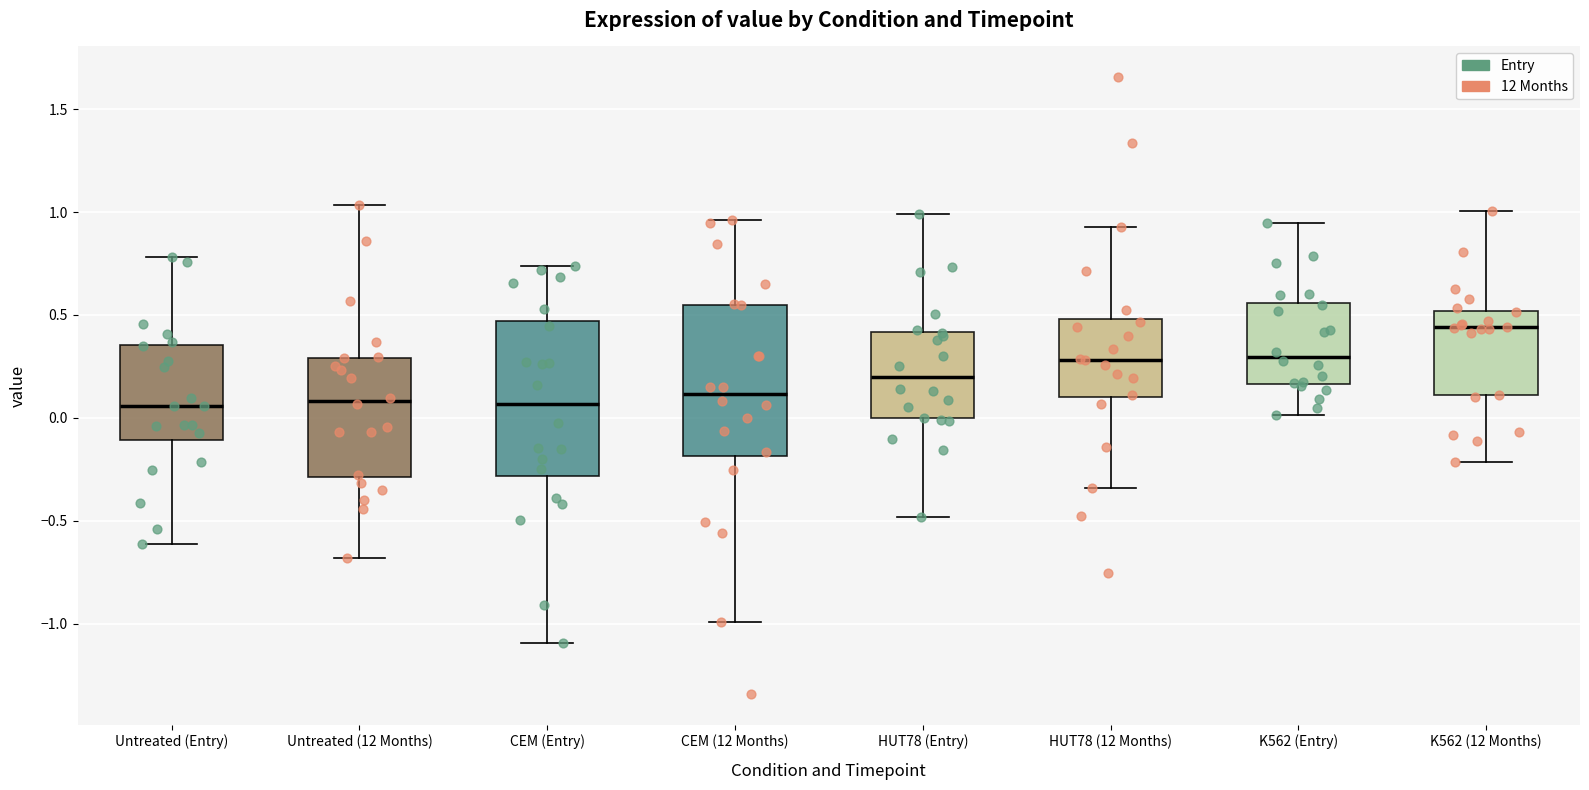

Where is the lower edge of the box for Untreated (12 Months) on the y-axis? The values are not printed on the chart, so give them approximately, as read against the axis.

-0.30